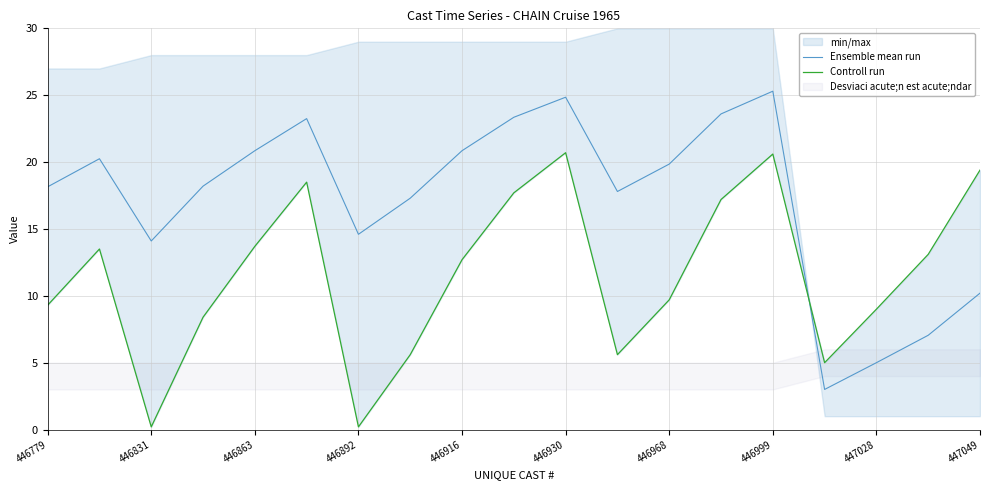

Which series has the widest spread of values?

Ensemble mean run